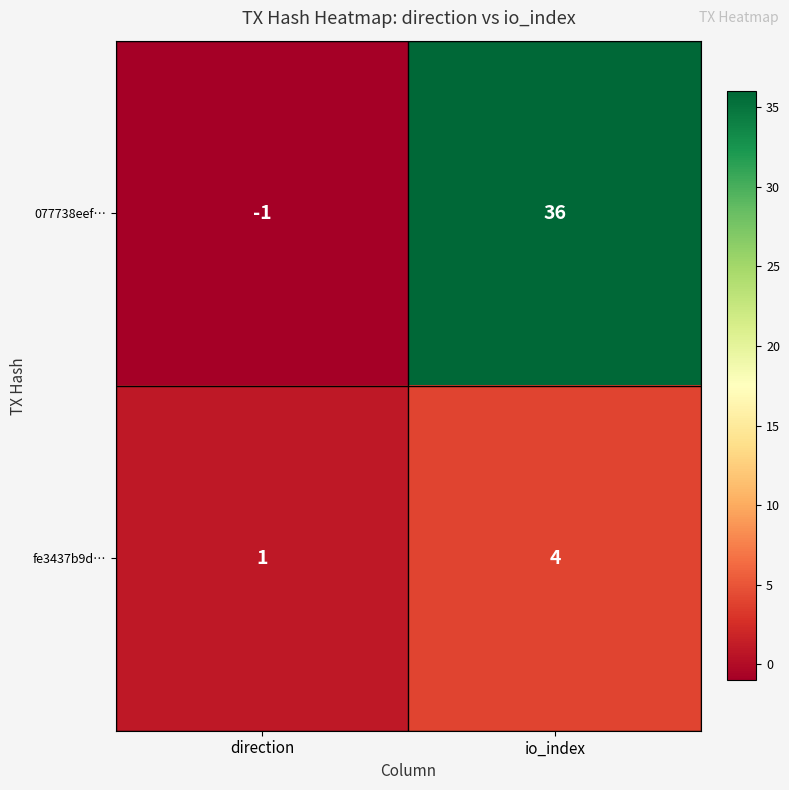

Which series changed the most between direction and io_index?

077738eef…